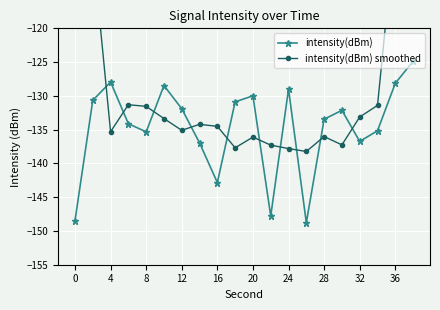

What is the average value of the intensity(dBm) smoothed series?

-126.6